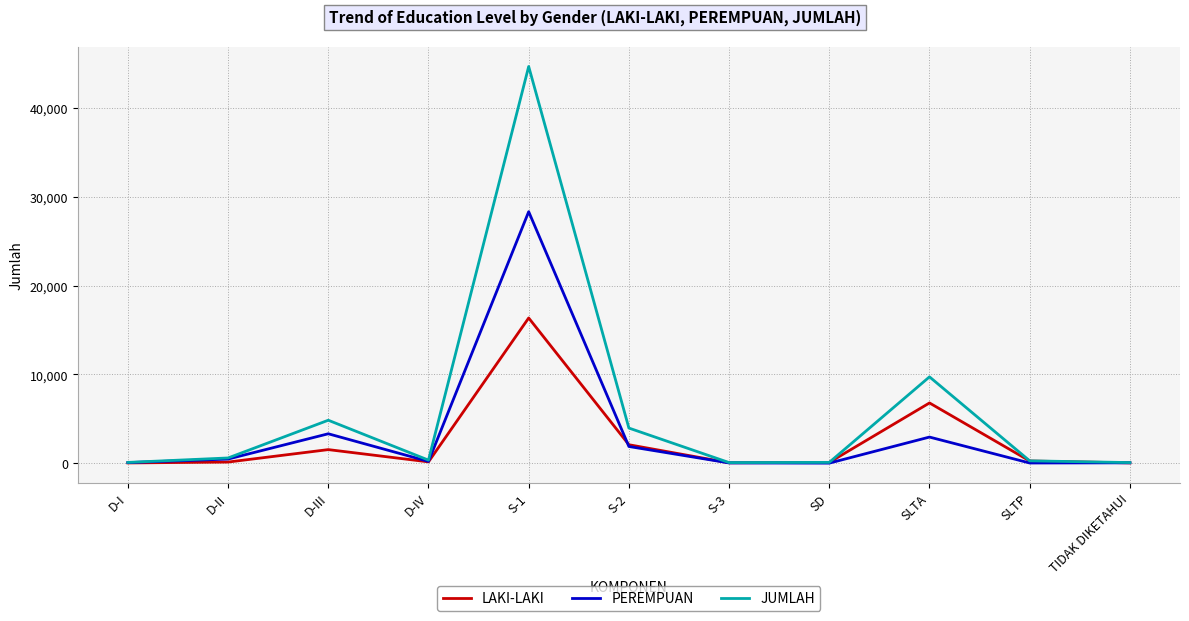

What position from the left is D-I?

1